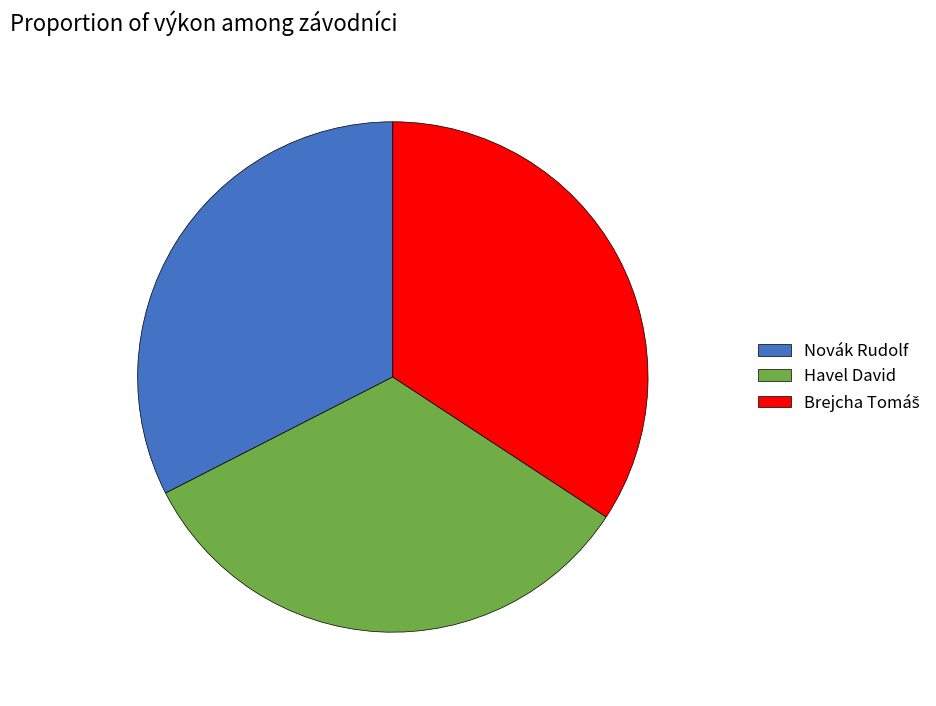

Count the number of slices in the pie.

3